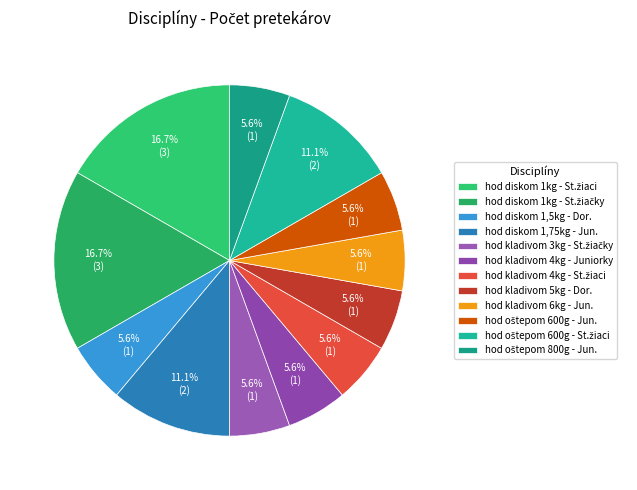

What is the largest slice in the pie chart?

hod diskom 1 kg - Starší žiaci